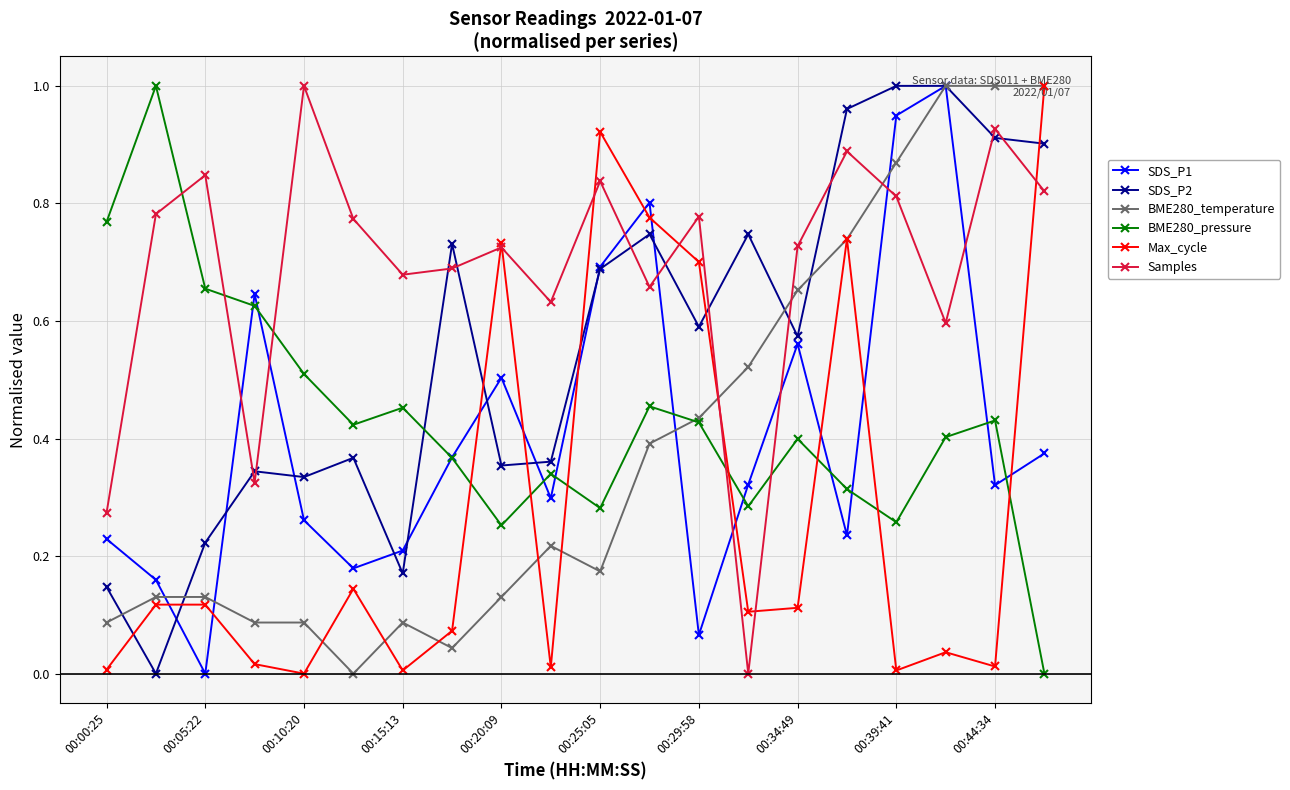

True or false: Samples has more than 1 interior local peaks.

True